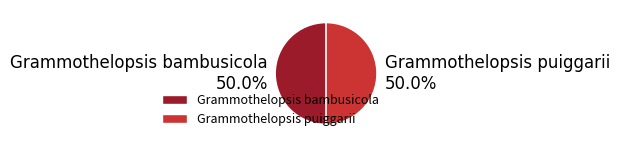

Approximately how many times larger is the value at Grammothelopsis puiggarii compared to Grammothelopsis bambusicola?

1.0